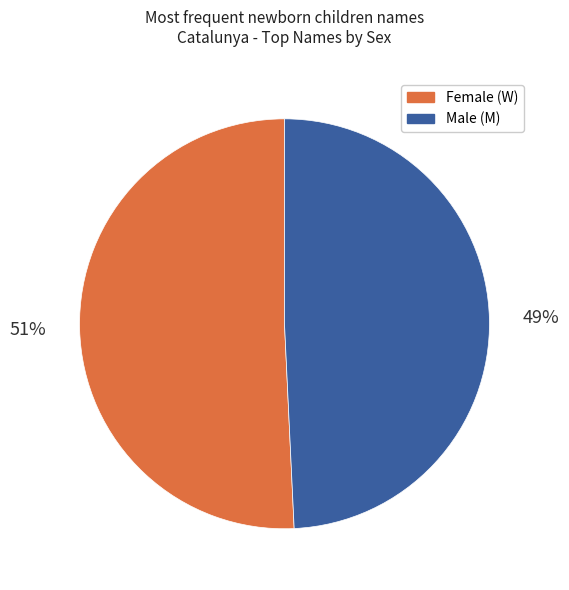

Does any single category account for the majority?

Yes